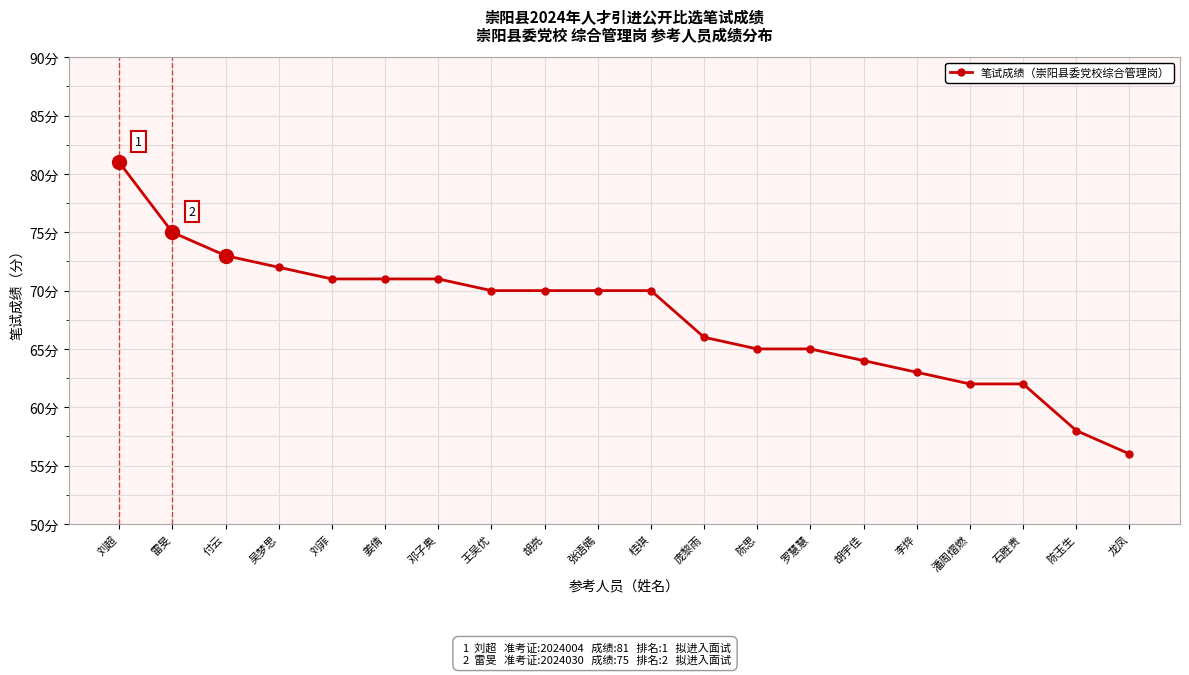

Reading left to right, extract all data points from this chart.

刘超=81	雷旻=75	付云=73	吴梦思=72	刘菲=71	姜倩=71	邓子奥=71	王吴优=70	胡亮=70	张语嫣=70	桂琪=70	庞黎雨=66	陈思=65	罗慧慧=65	胡宇佳=64	李烨=63	潘周熠燃=62	石胜贵=62	陈玉生=58	龙凤=56